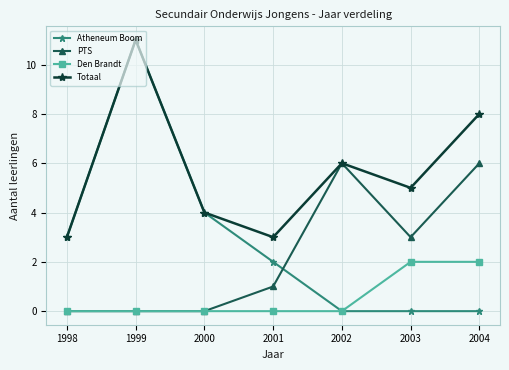

Is the value of Totaal at 2004 greater than the value of Den Brandt at 2000?

Yes